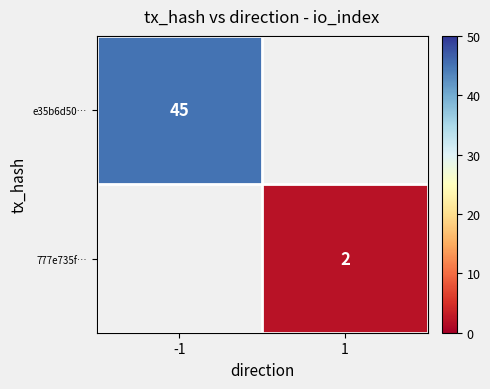

The value of 777e735f… at 1 is 2. True or false?

True